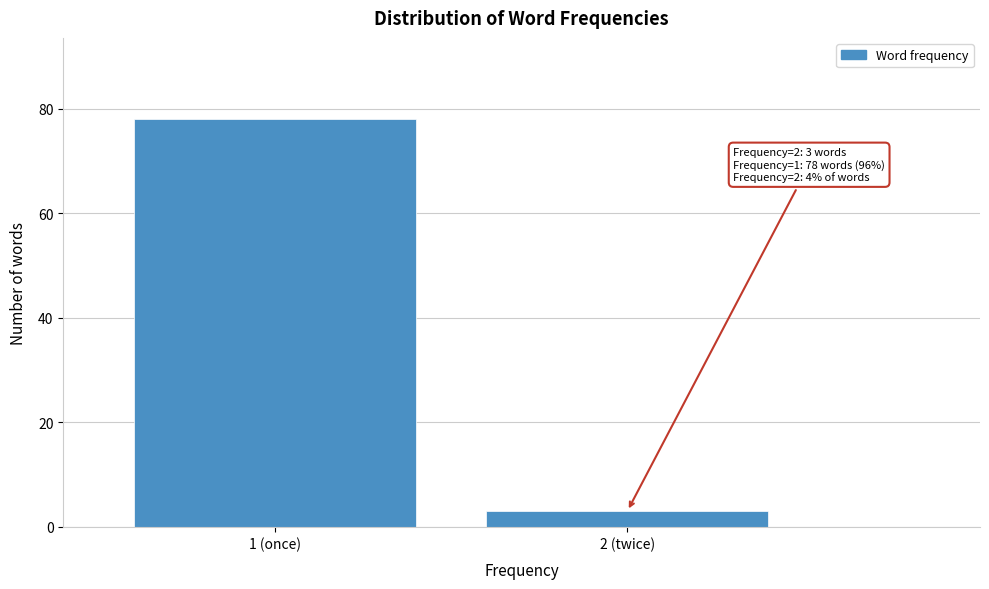

Reading left to right, extract all data points from this chart.

1 (once)=78	2 (twice)=3